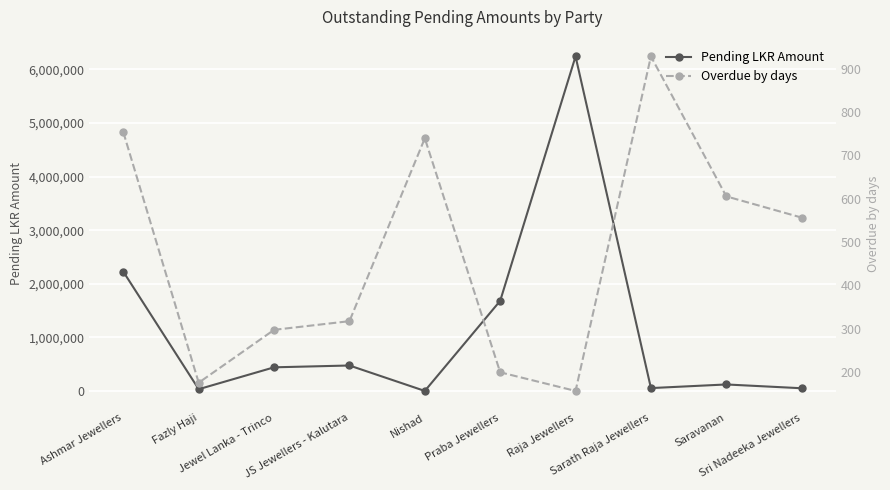

Where do Pending LKR Amount and Overdue by days first cross each other?

JS Jewellers - Kalutara and Nishad